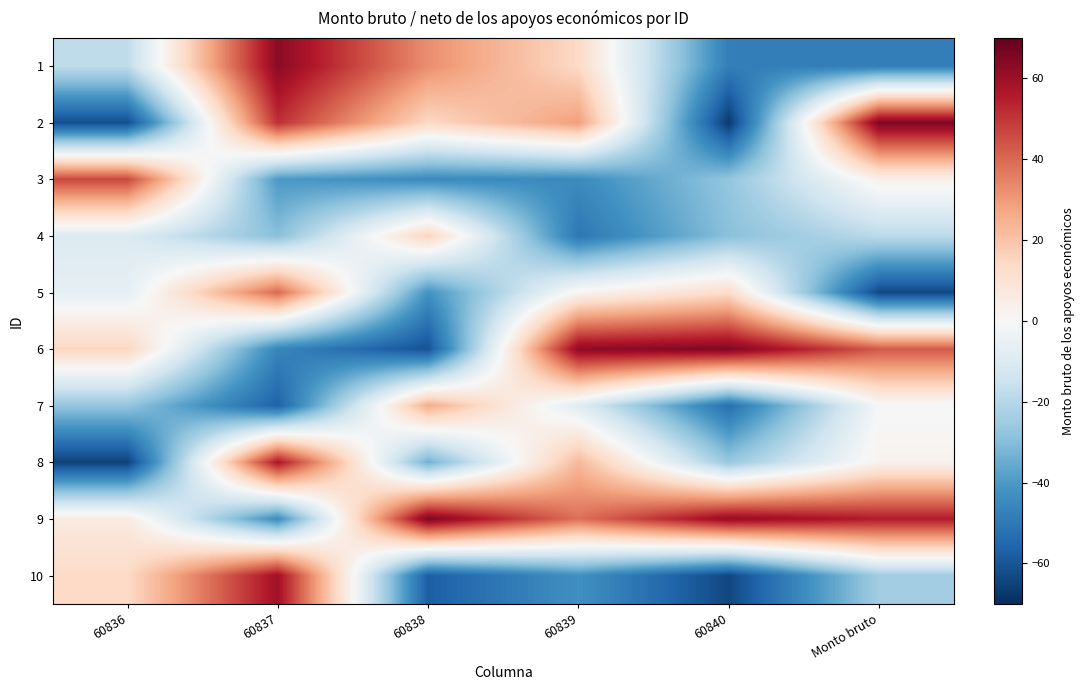

What is the greatest value displayed?

65.8